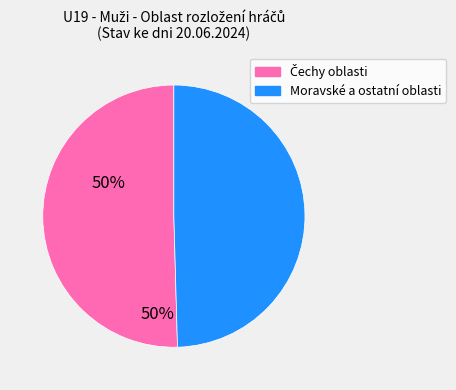

Which category has the smallest portion of the pie?

Moravské a ostatní oblasti